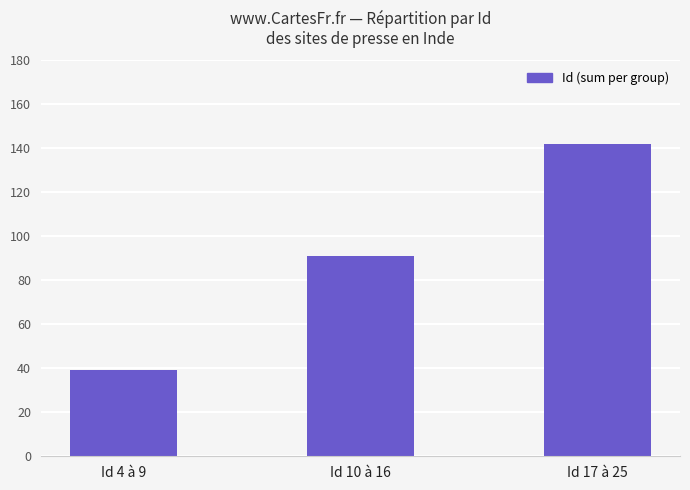

What is the average value?

91